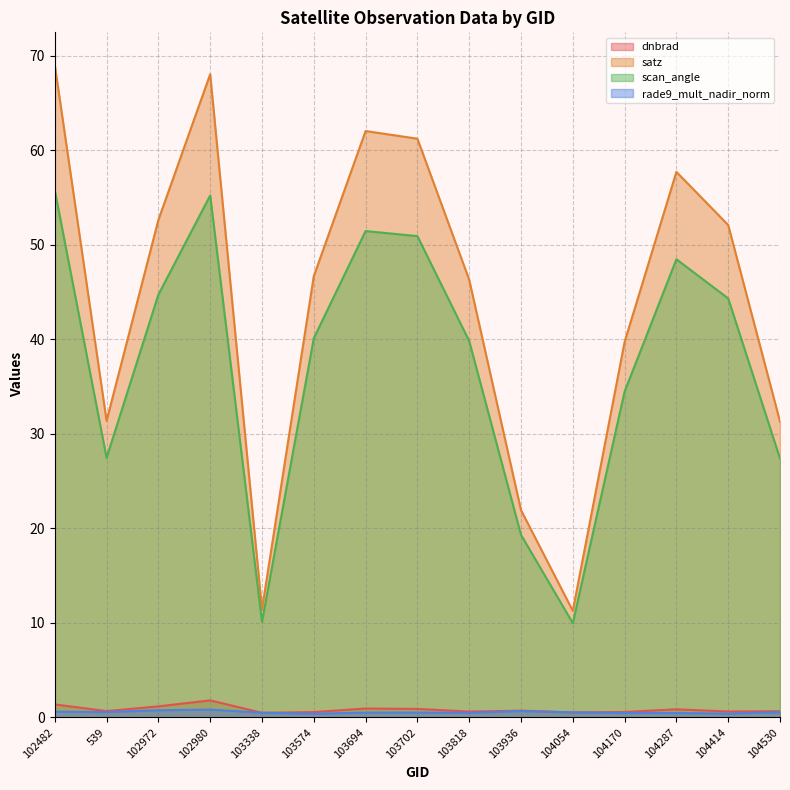

True or false: rade9_mult_nadir_norm has a value of 0.8 at 102980.

True